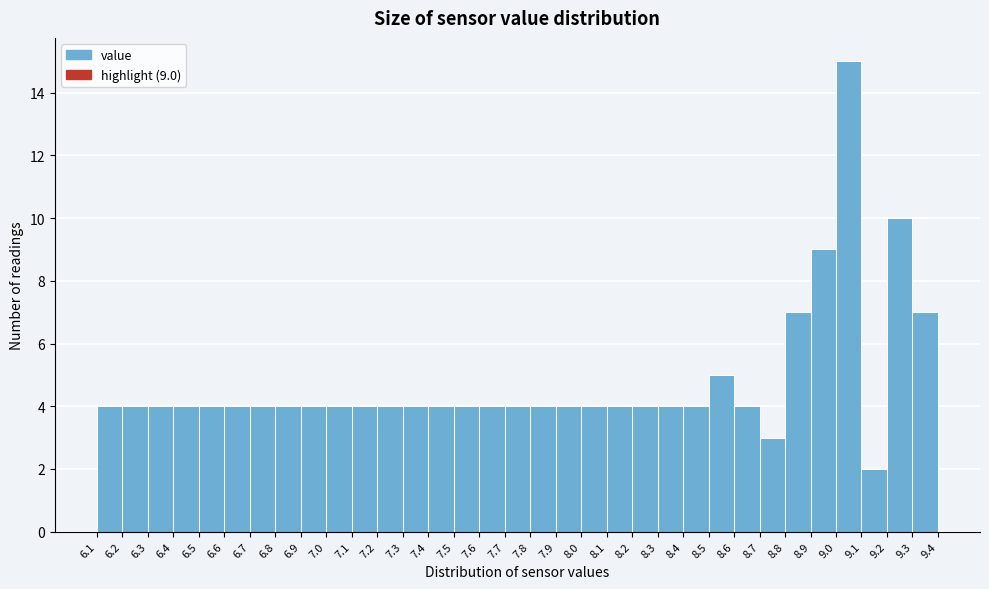

Over which range of the x-axis is the bar tallest?

9.0 to 9.1